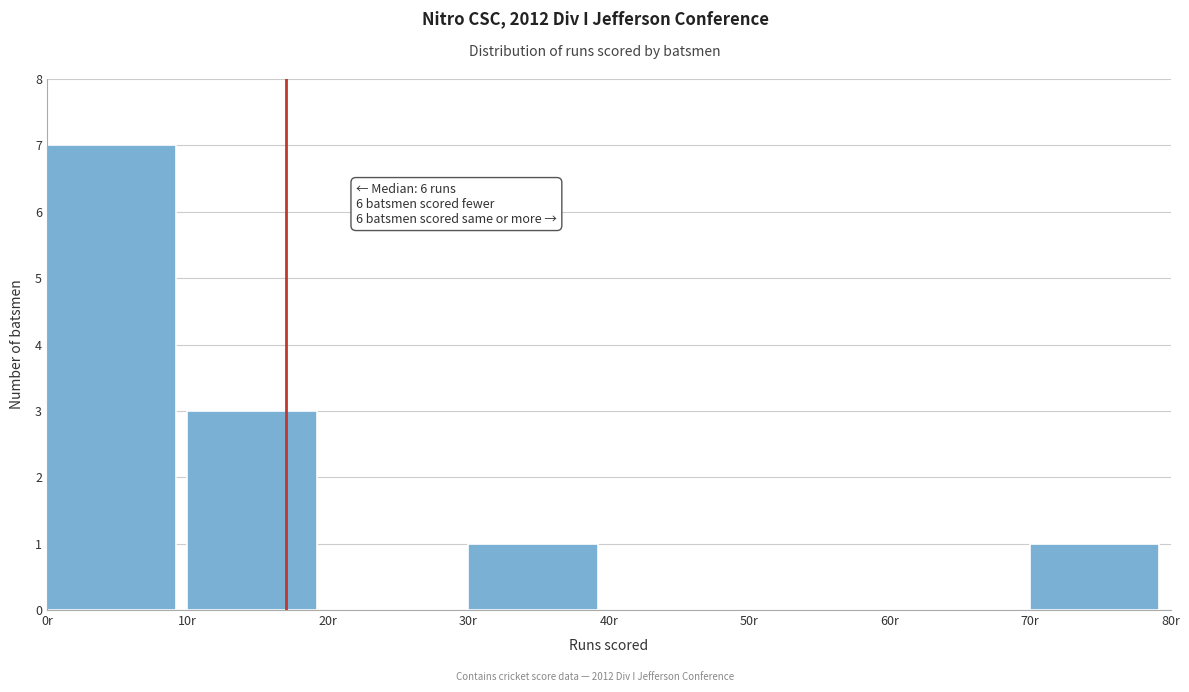

Over which range of the x-axis is the bar tallest?

0 to 10